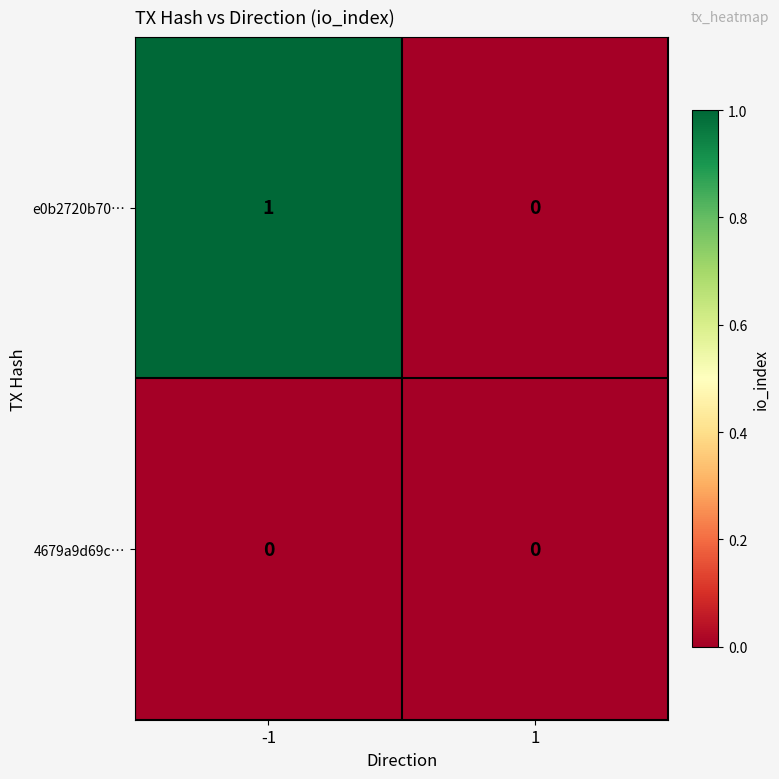

Is it true that 4679a9d69c… equals 0 at -1?

True